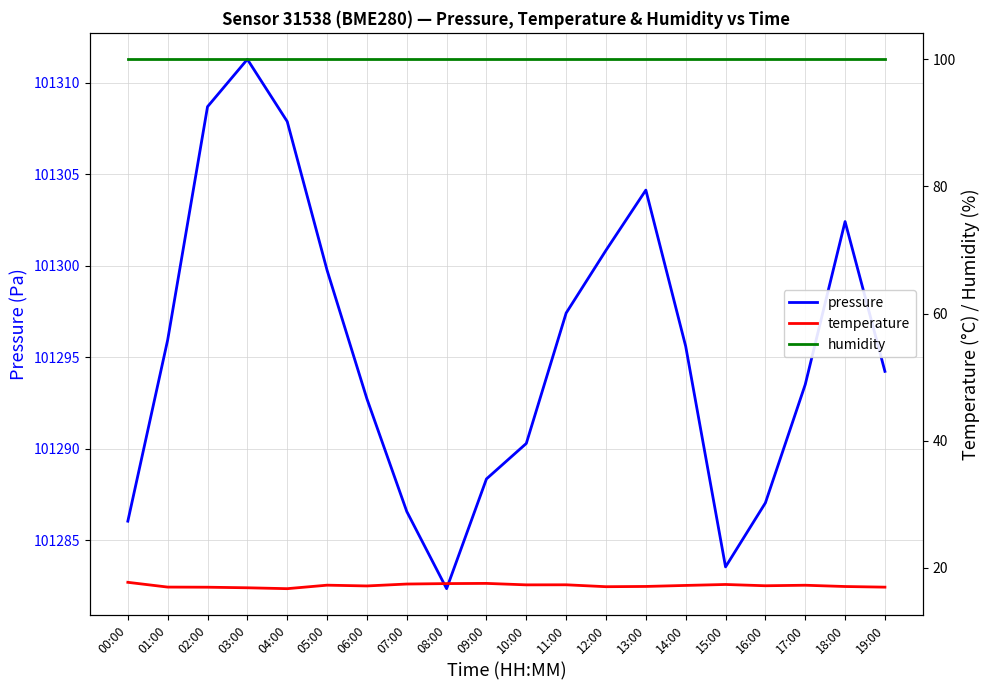

Where is the first local minimum for temperature?

04:00